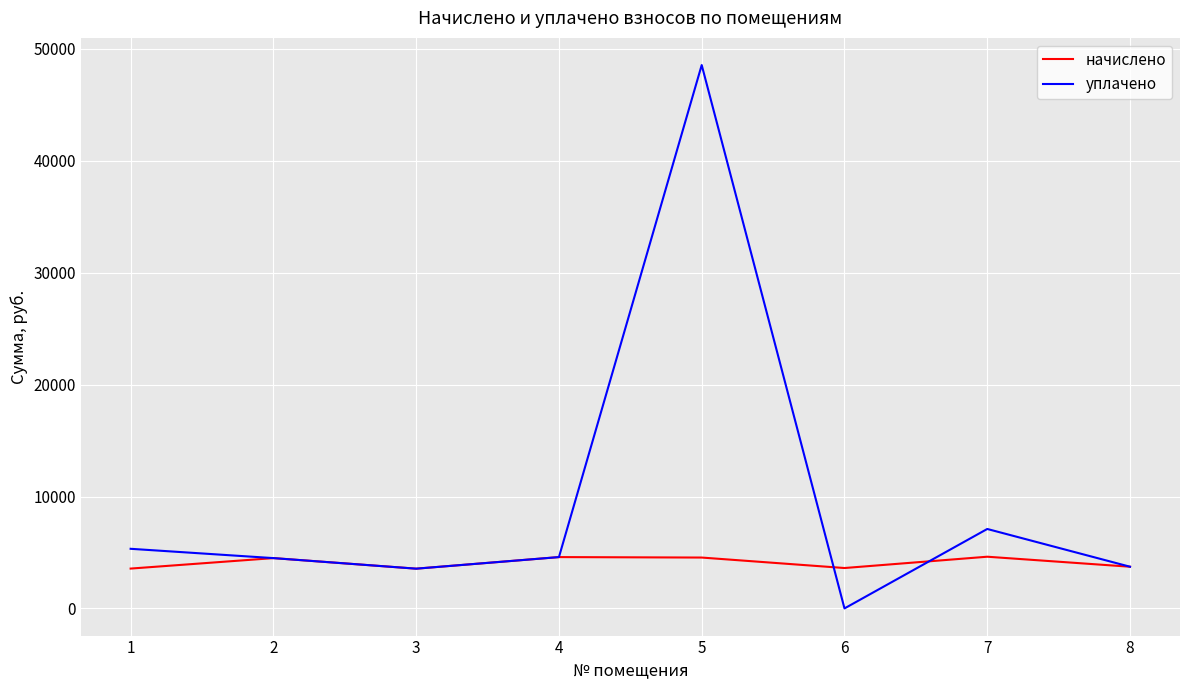

Which series has the widest spread of values?

уплачено